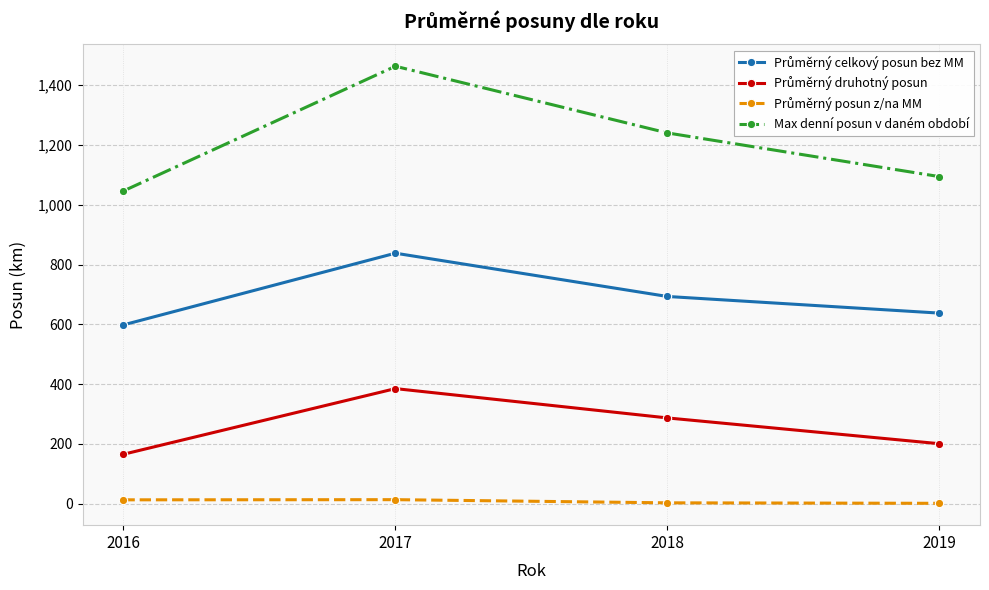

Which series has the largest range (max minus min)?

Max denní posun v daném období